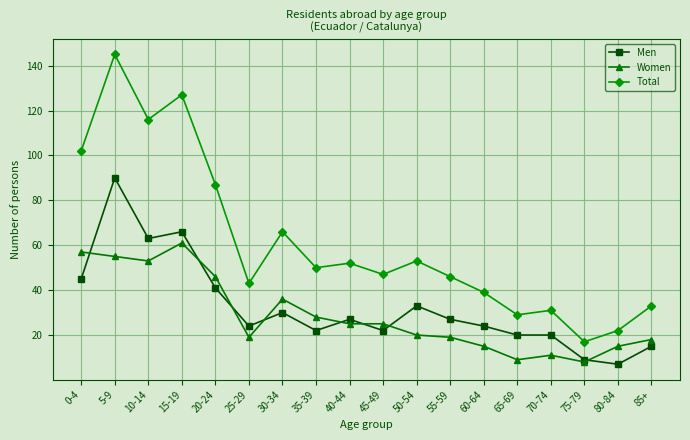

True or false: Total and Men intersect in this chart.

False